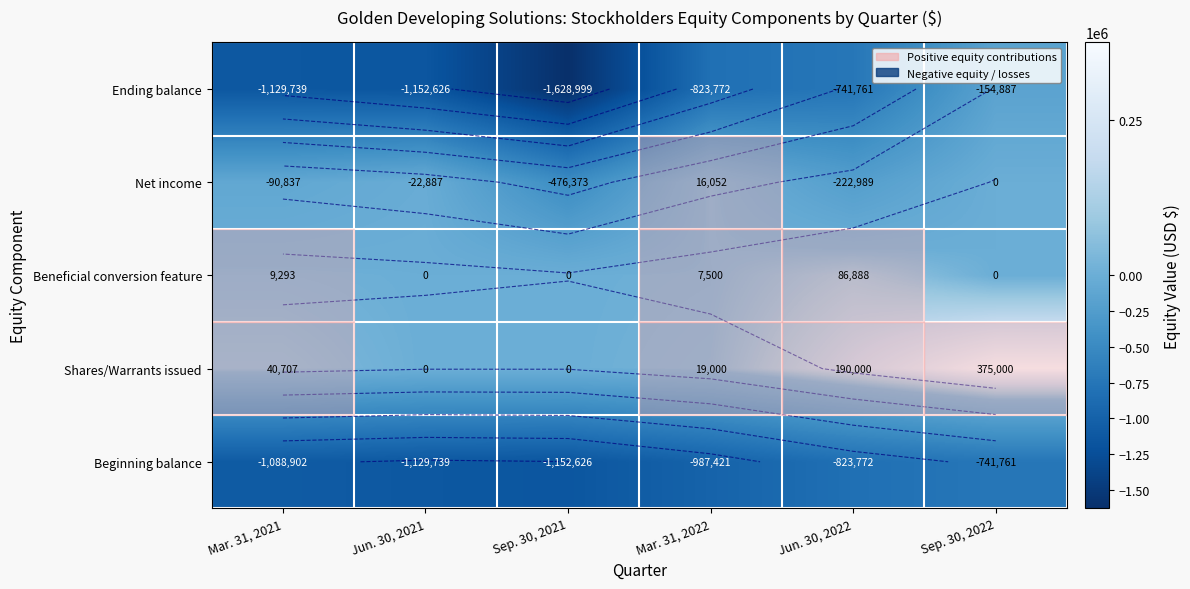

What is the highest value of the Ending balance series?

-154887